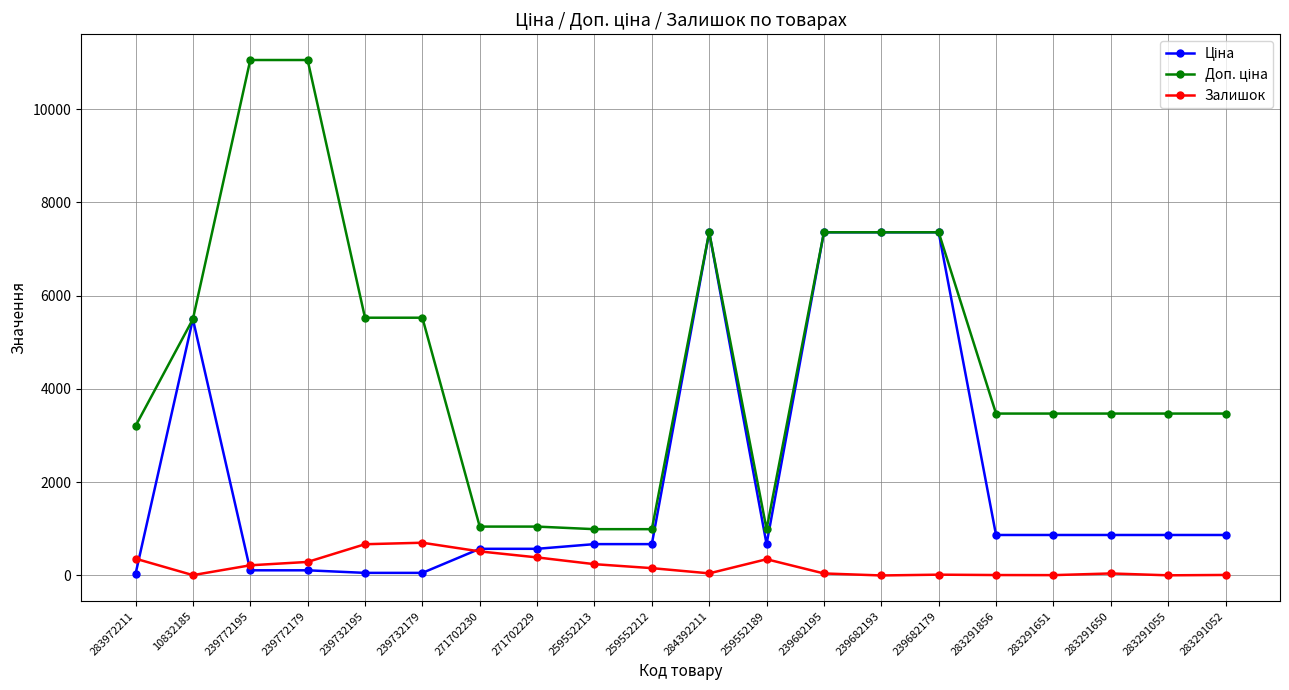

What is the maximum value shown in the chart?

11055.0